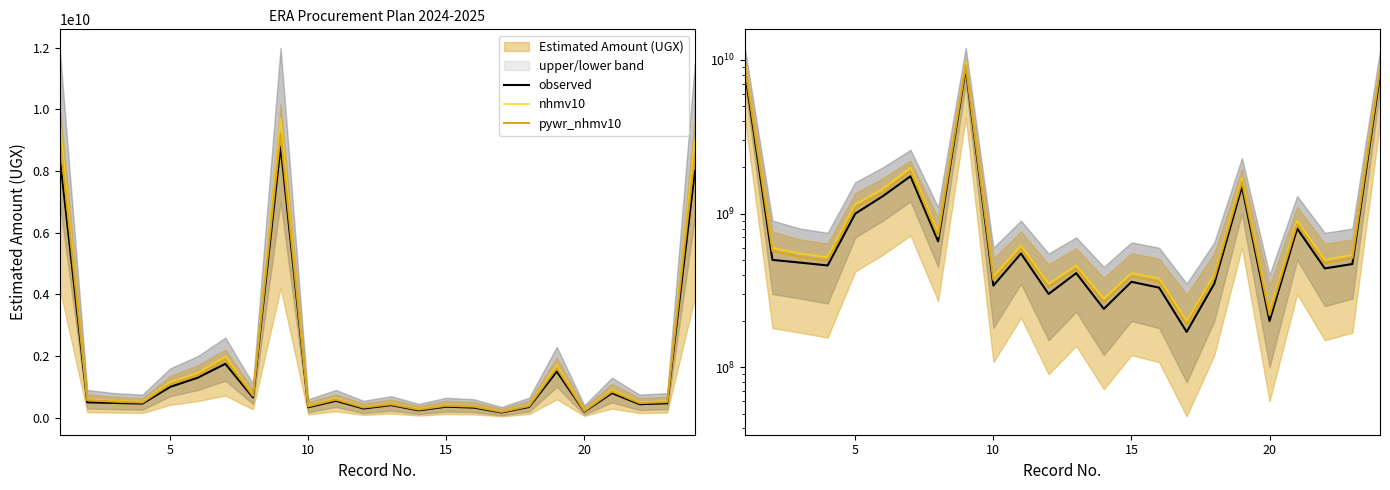

What is the average value of the observed series?

1579583333